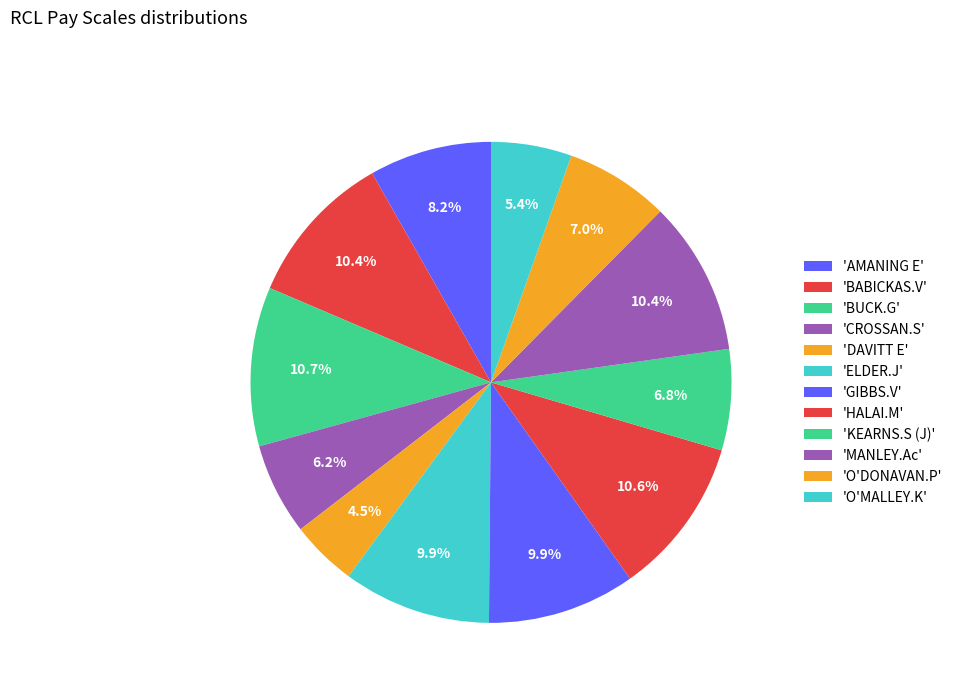

Count the number of slices in the pie.

12